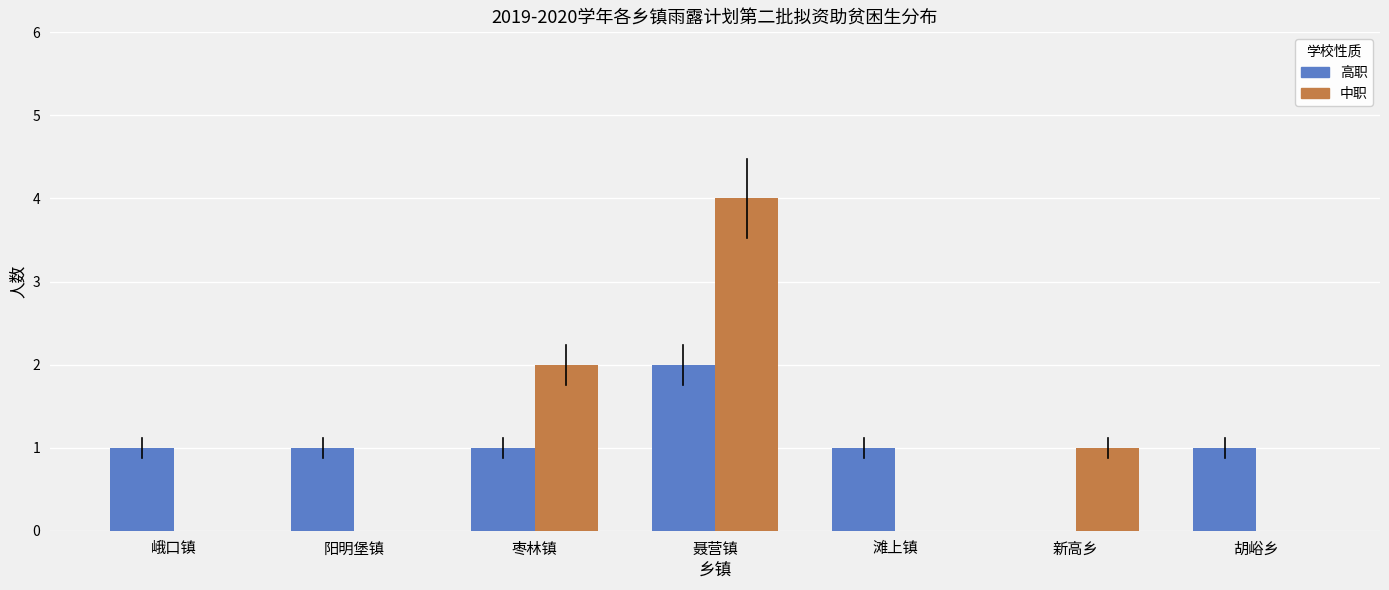

Is the value of 高职 at 峨口镇 greater than the value of 中职 at 峨口镇?

Yes